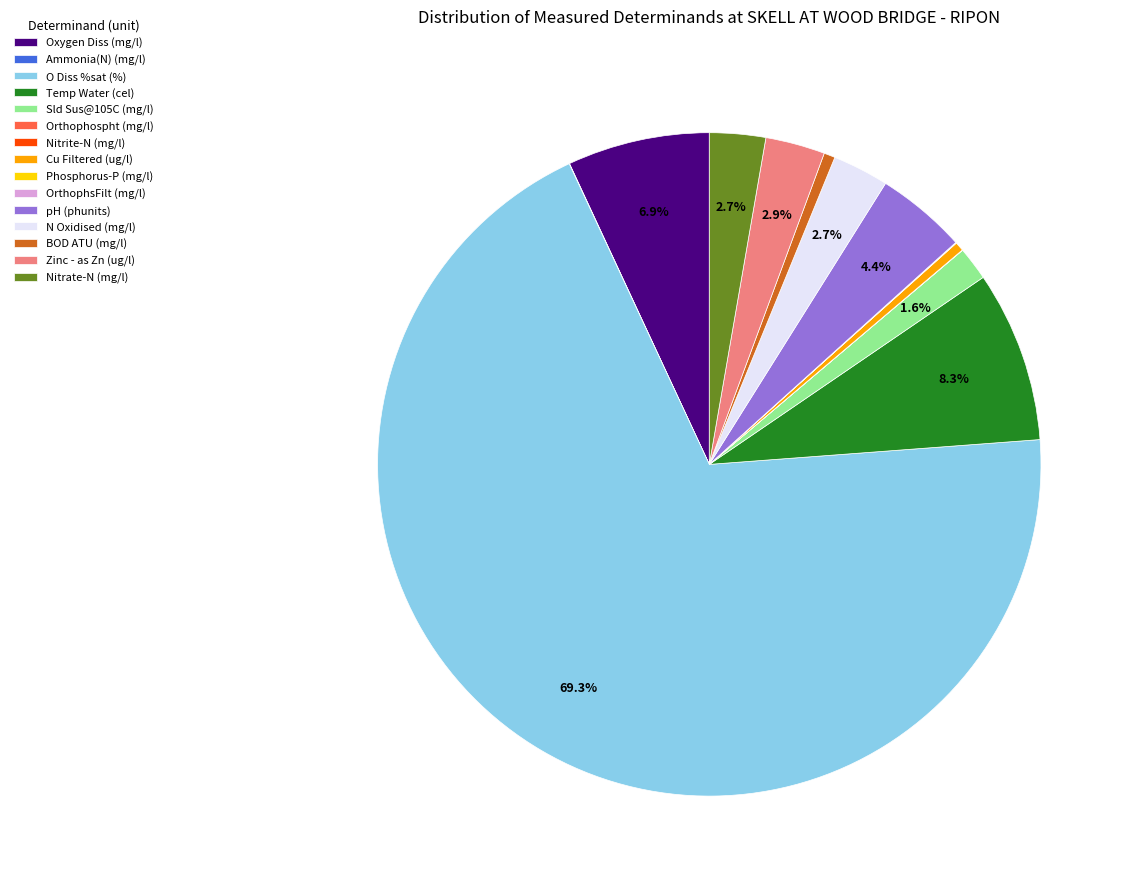

Do pH (phunits) and BOD ATU (mg/l) together represent more than half of the pie?

No